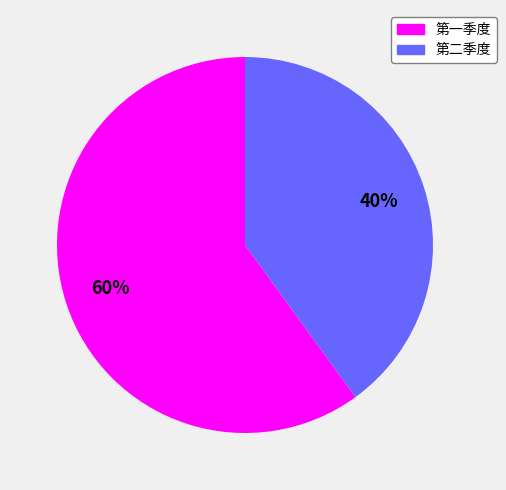

Rank the categories by value from highest to lowest.

第一季度, 第二季度